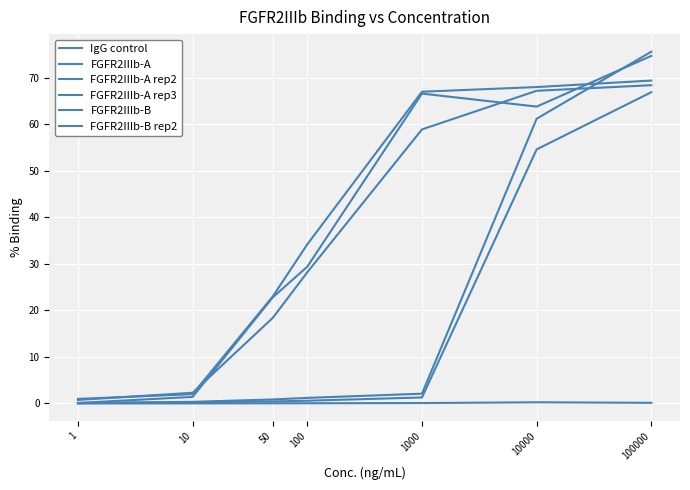

Which series has the widest spread of values?

FGFR2IIIb-B rep2